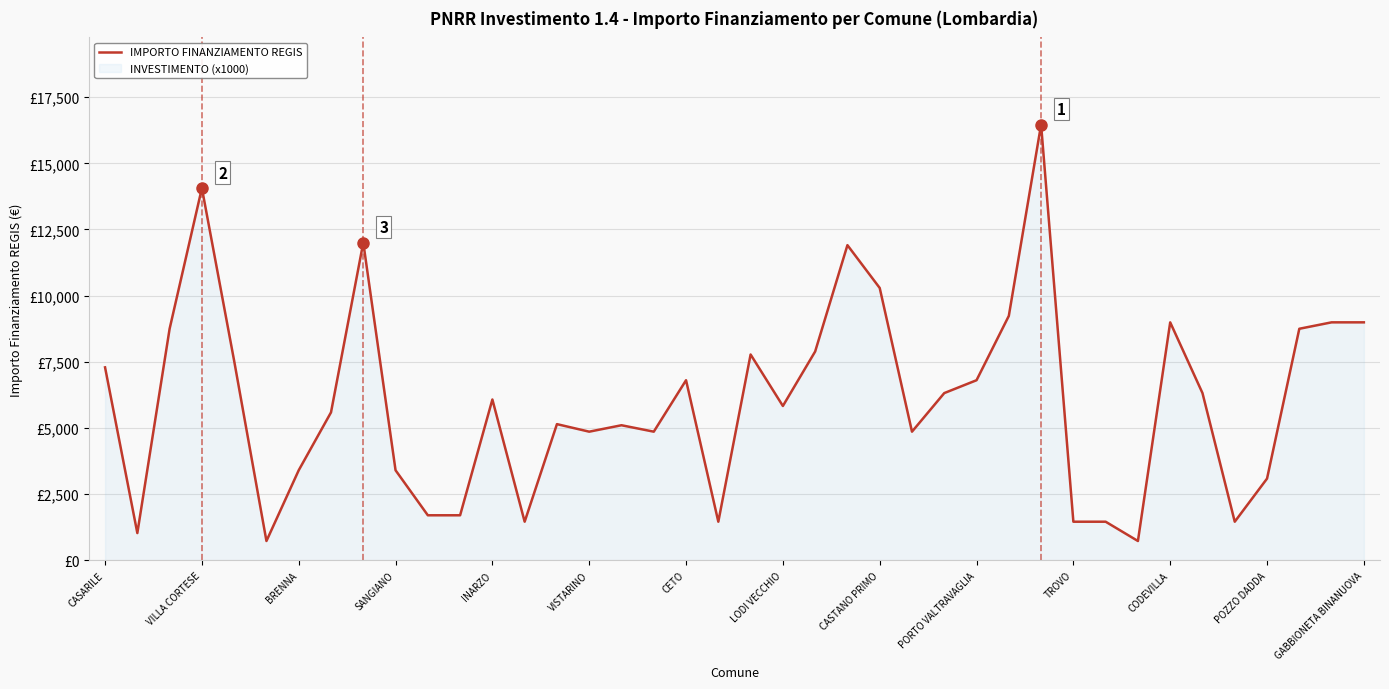

What is the difference between the maximum and minimum values?

15735